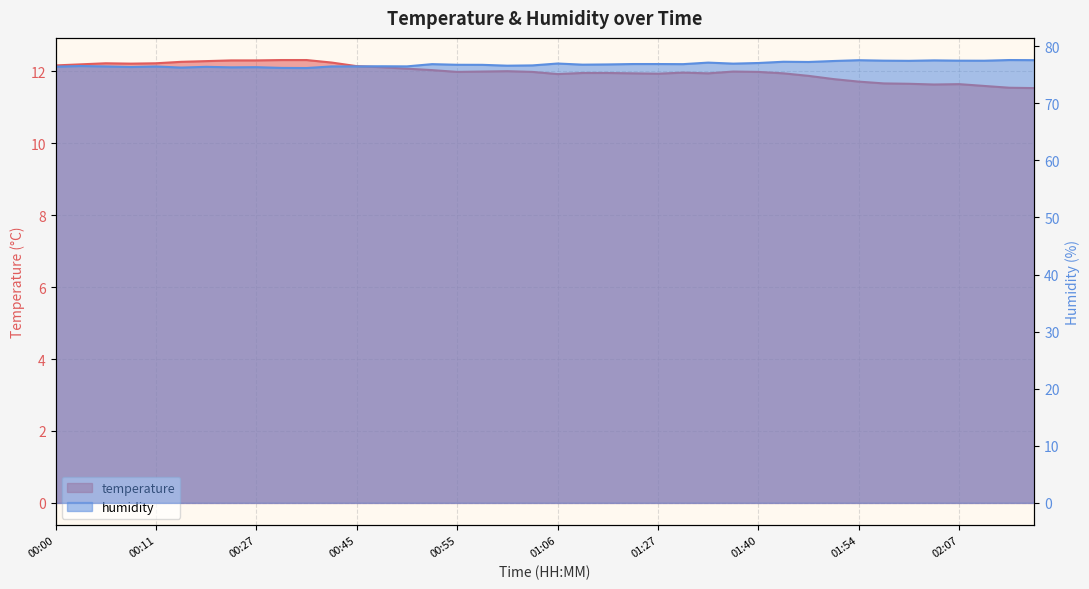

How many interior local peaks does the humidity series have?

12